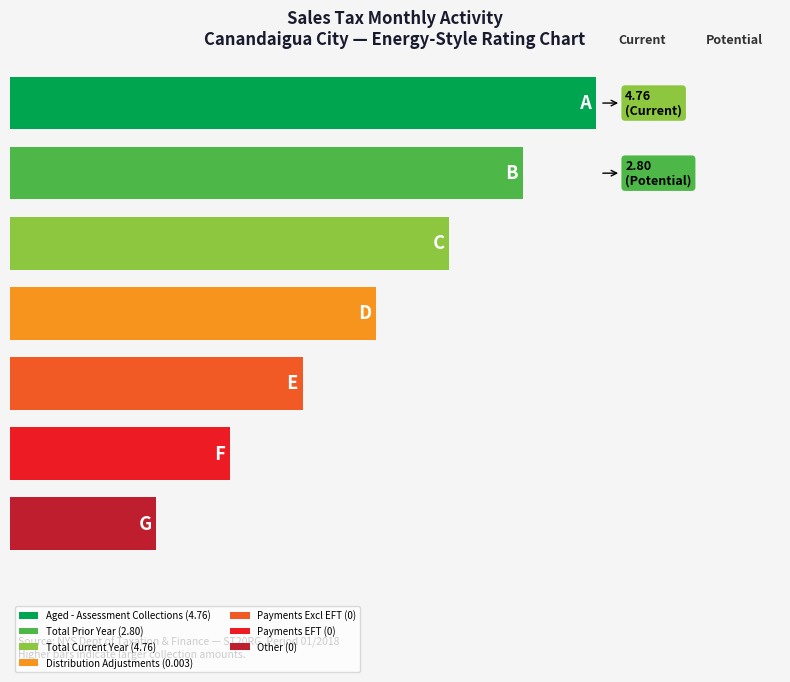

What is the average value of the Total series?

1.1